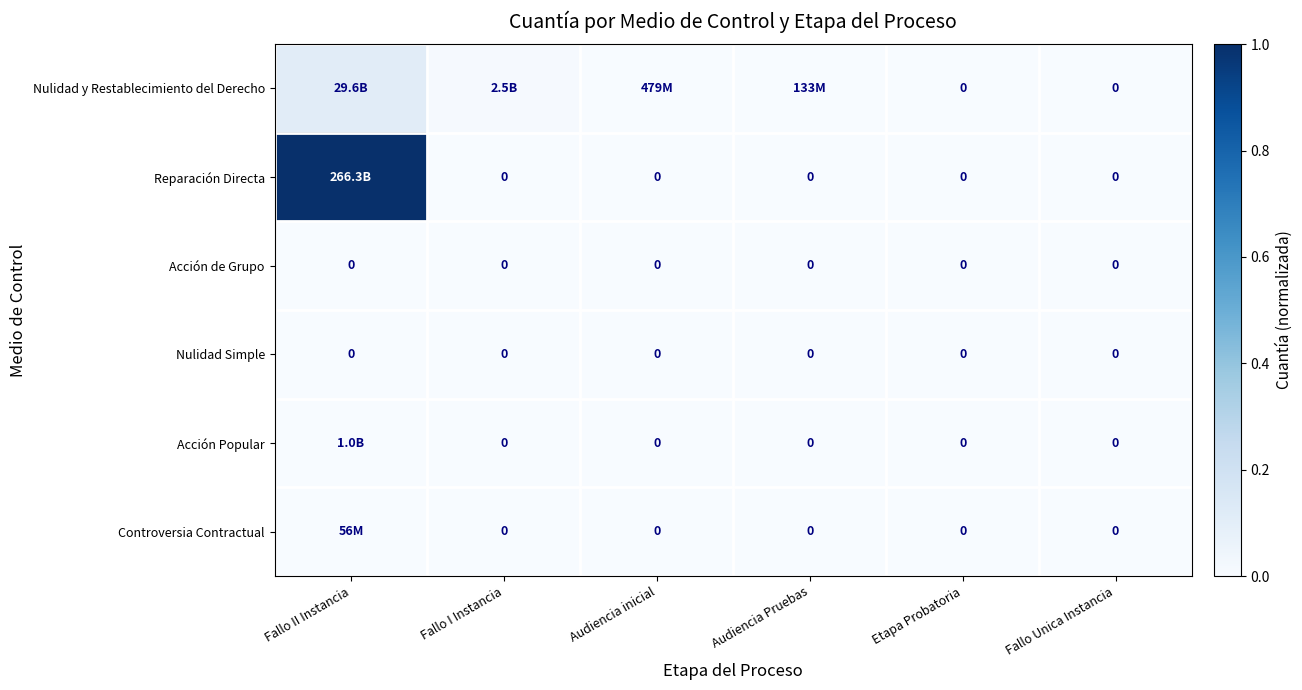

At which category is the sum across all series the highest?

Fallo II Instancia